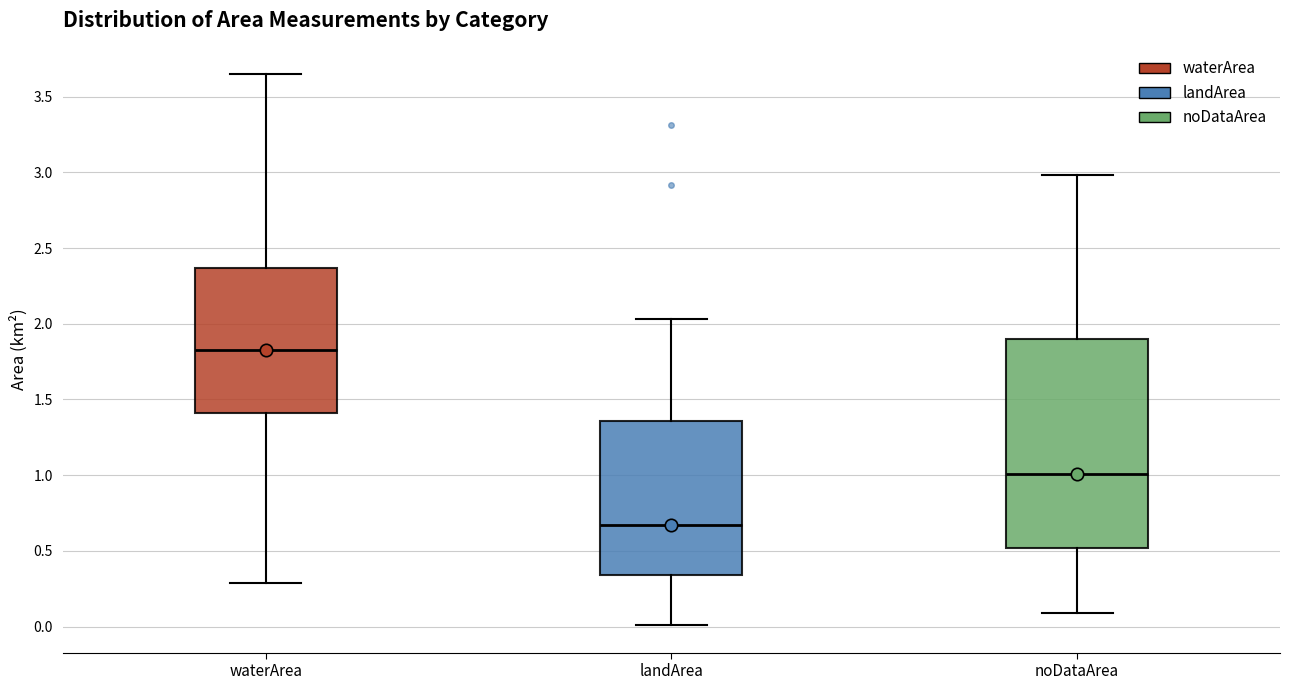

Where does the lower whisker of the box for waterArea end on the y-axis? The values are not printed on the chart, so give them approximately, as read against the axis.

0.30